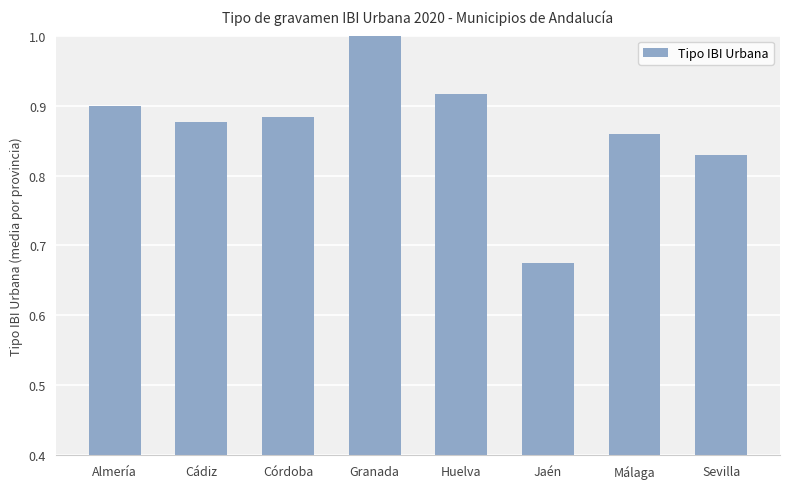

Which category has the lowest value across all series?

Jaén